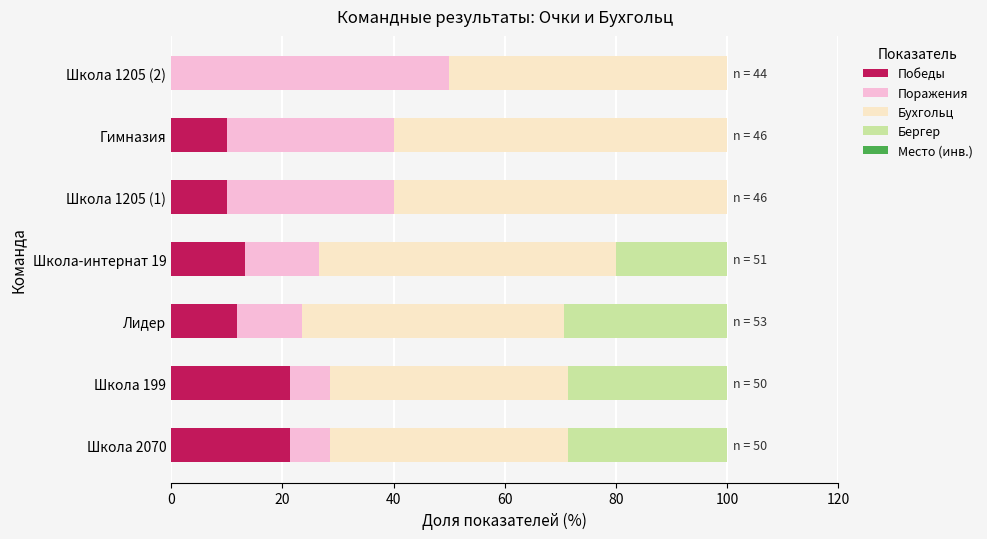

What is the highest value of the Победы series?

21.4